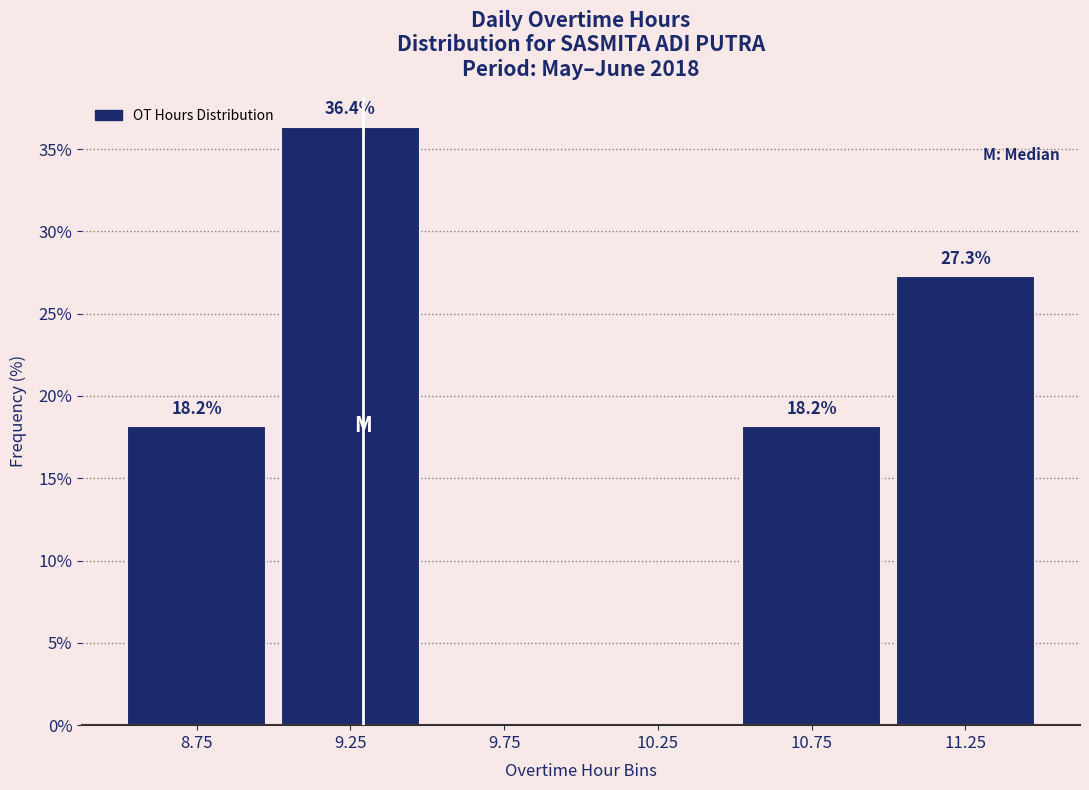

Which range on the x-axis has the tallest bar?

9.0 to 9.5